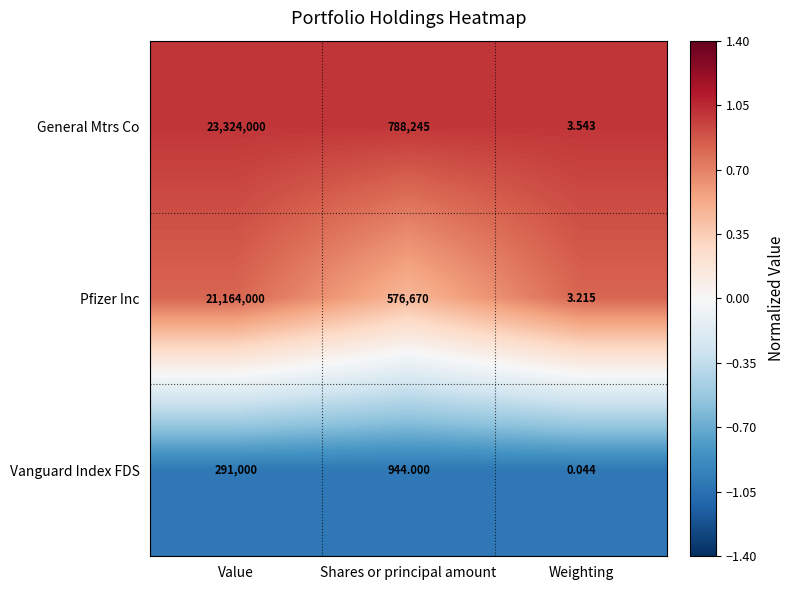

What is the total value across all series at Shares or principal amount?

1365859.0